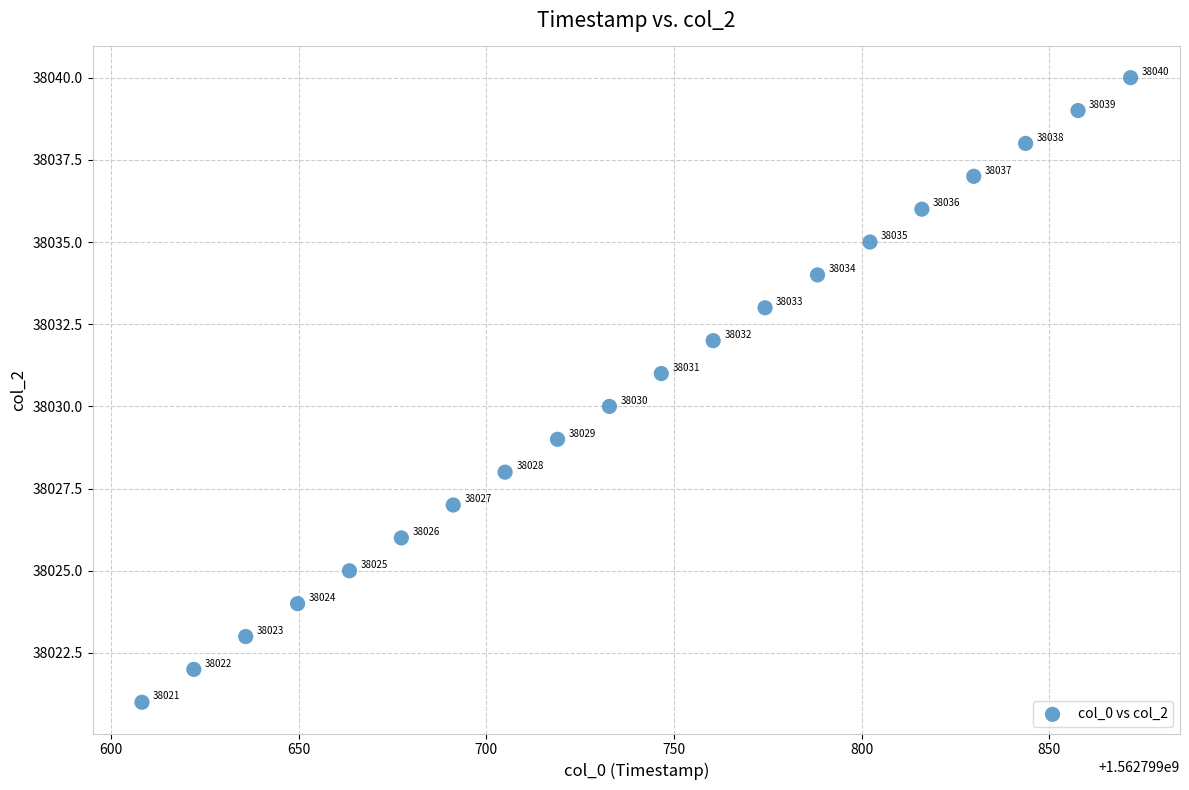

What Y value in the scatter plot is closest to 38030?

38030